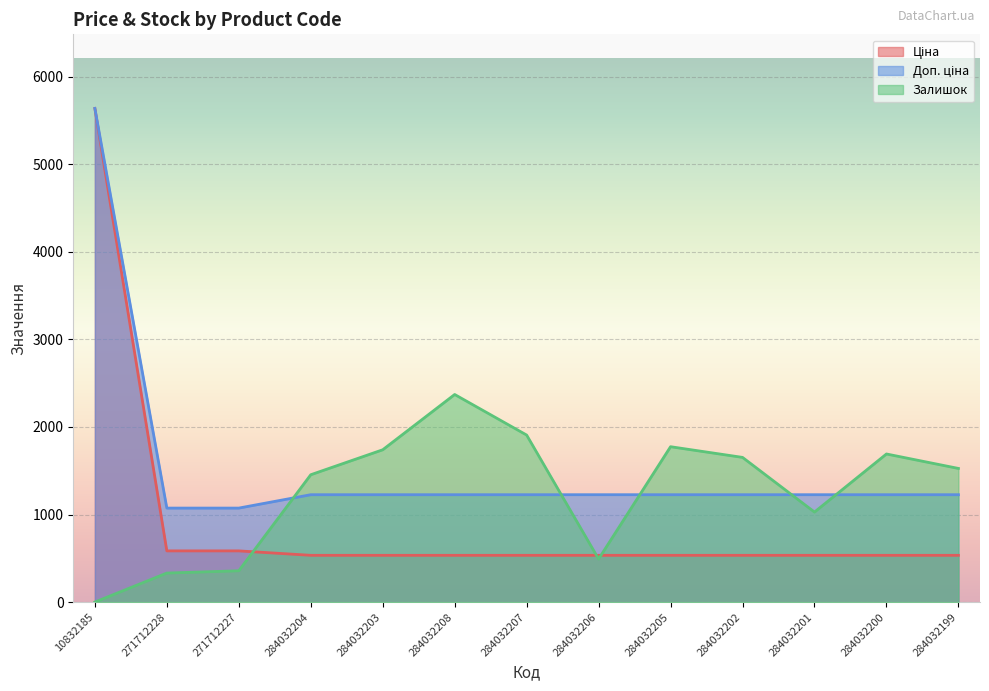

What is the sum of all Ціна values?

12162.1